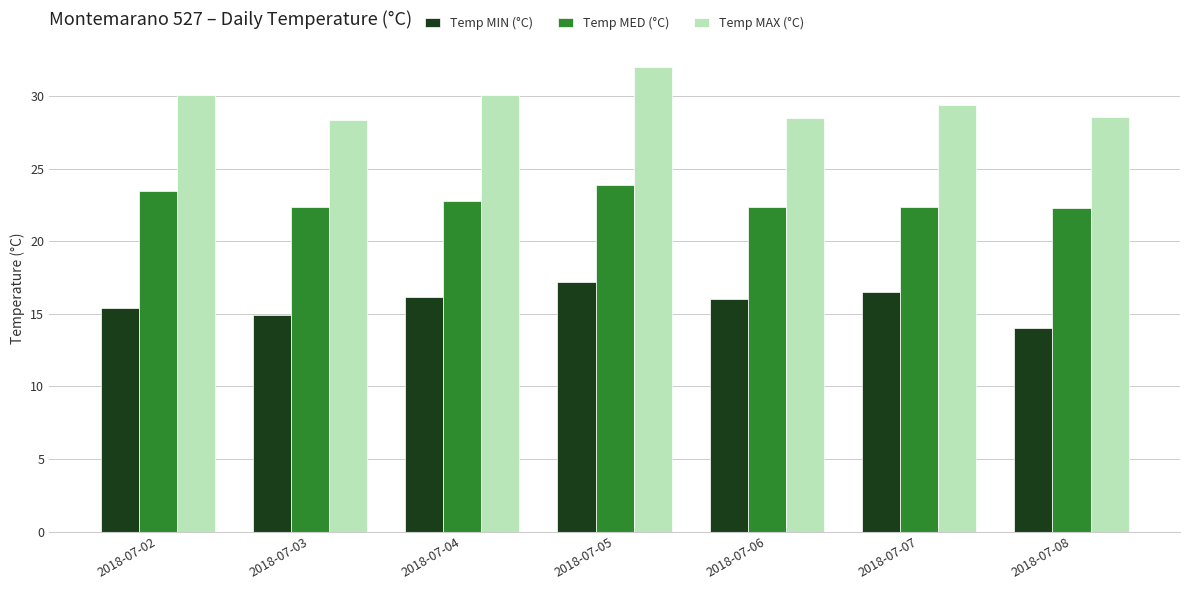

Rank the series by their maximum value, from lowest to highest.

Temp MIN (°C), Temp MED (°C), Temp MAX (°C)